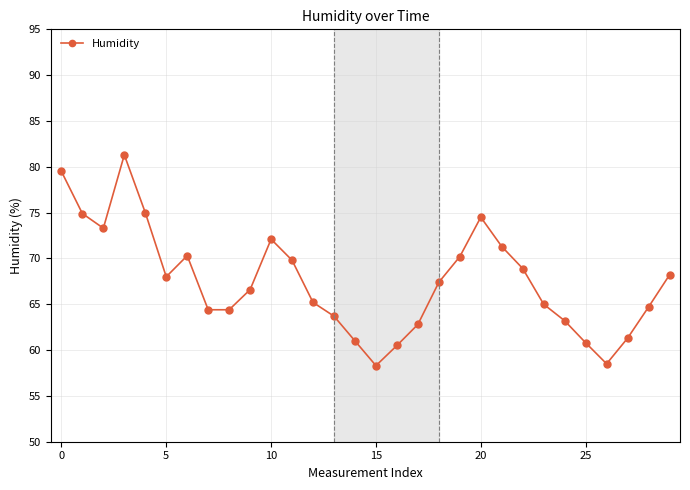

What is the value of the 7th point from the left?

70.3